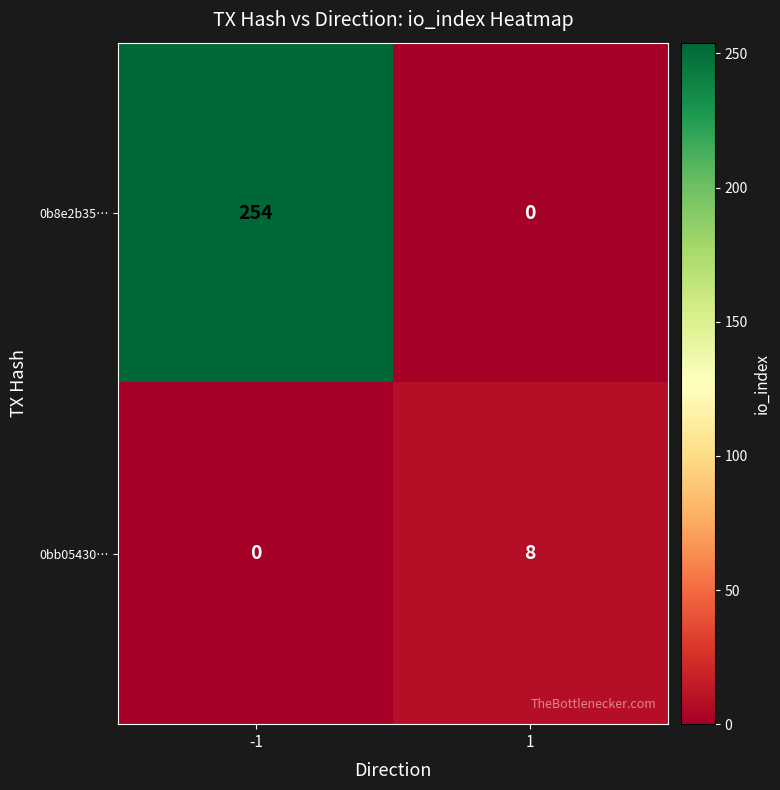

What is the difference between the 0b8e2b35… values at 1 and -1?

254